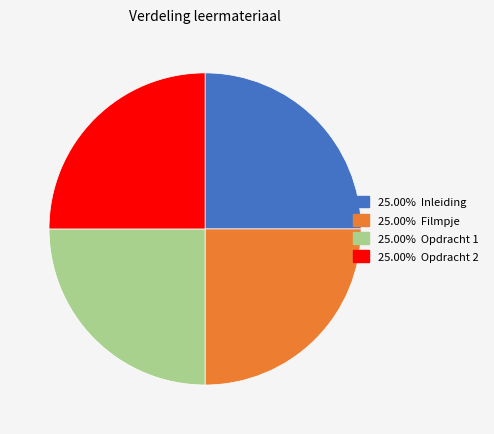

How many slices are in this pie chart?

4